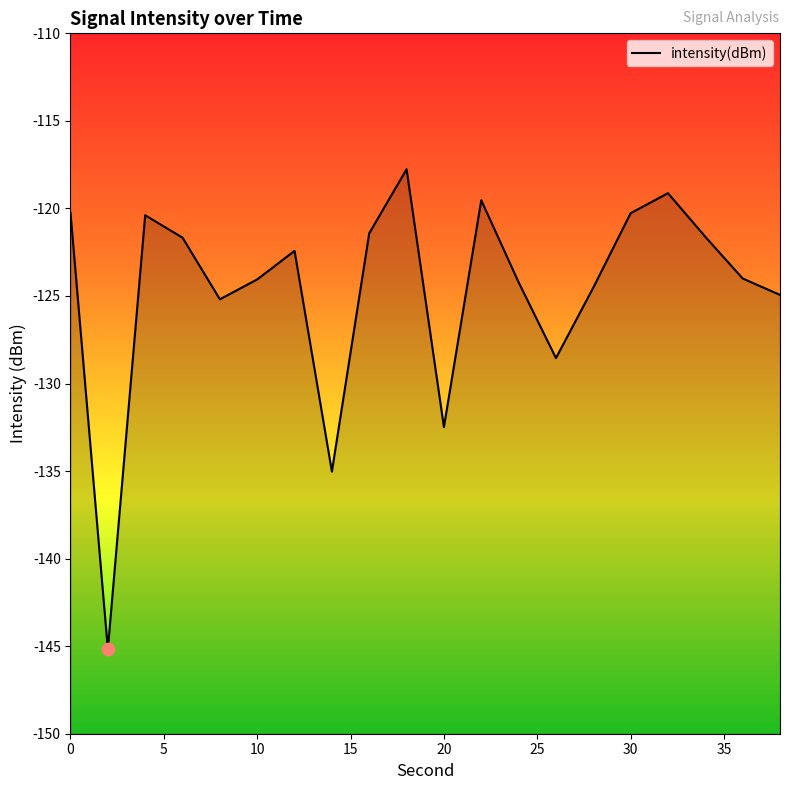

What is the change in value from 18 to 28?

-6.8